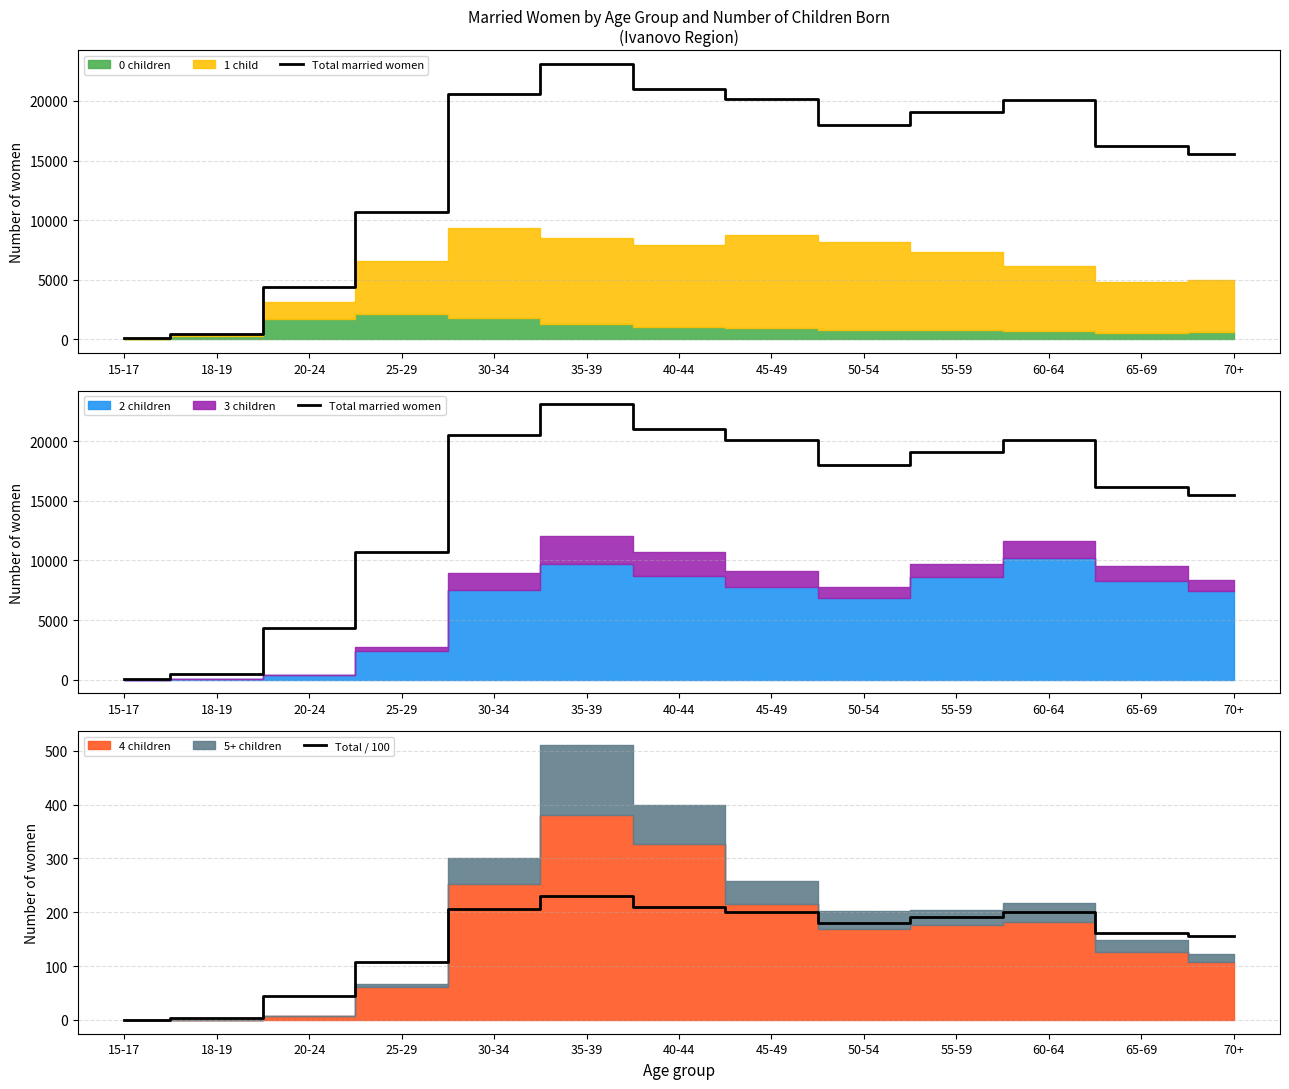

What is the label of the 8th point from the left?

45-49